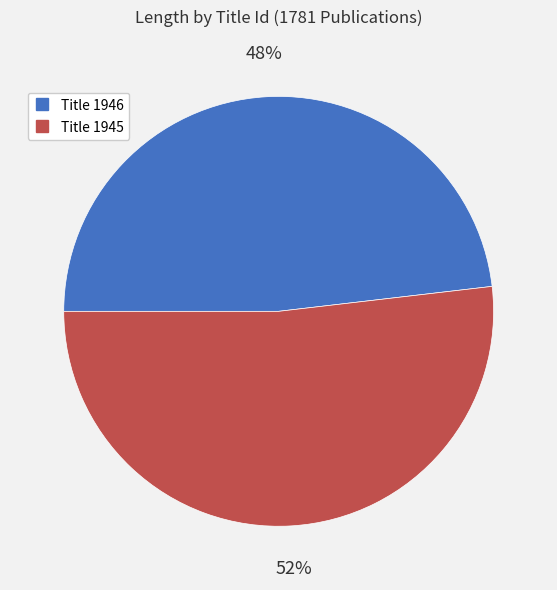

To the nearest percent, what is the average slice percentage?

50%